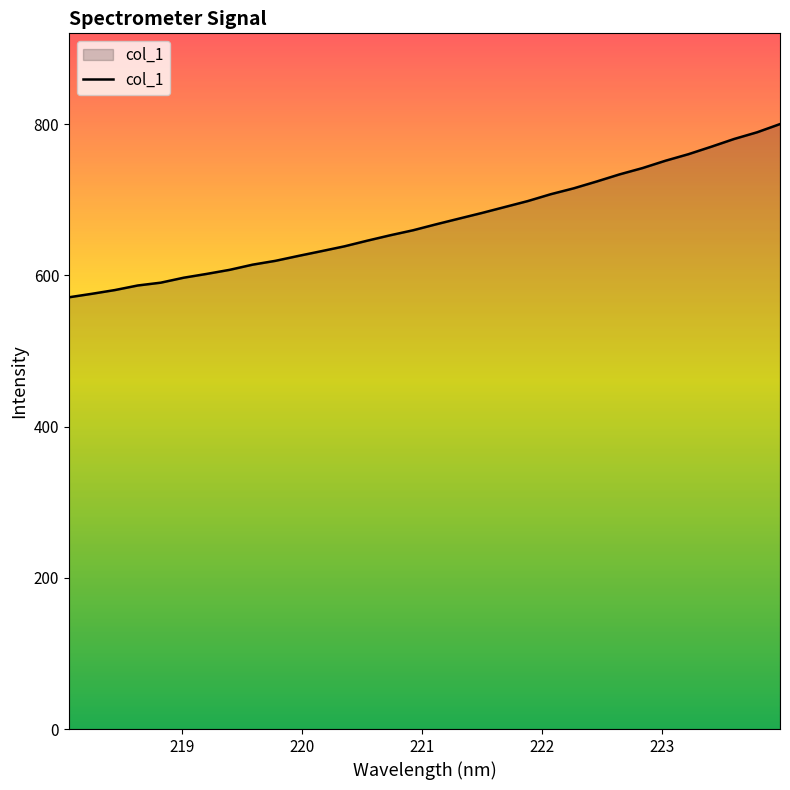

What is the minimum value shown in the chart?

571.0